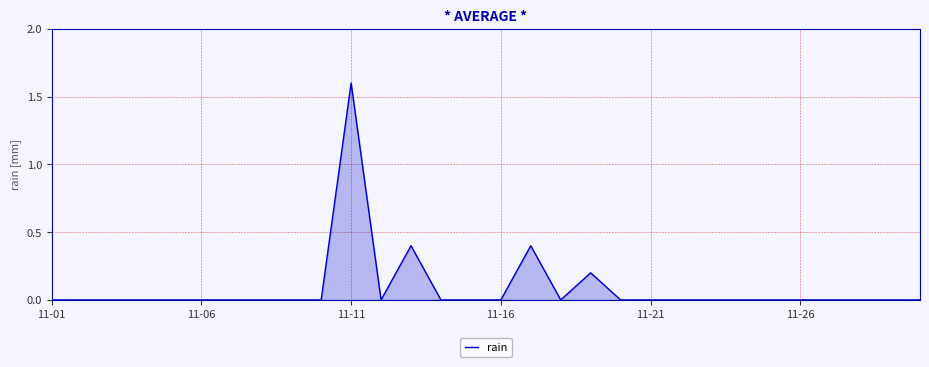

What is the maximum value shown in the chart?

1.6